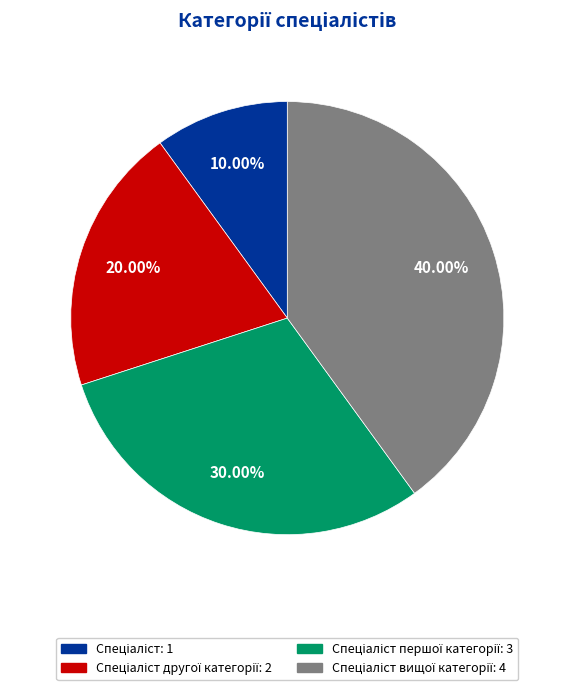

Count the number of slices in the pie.

4